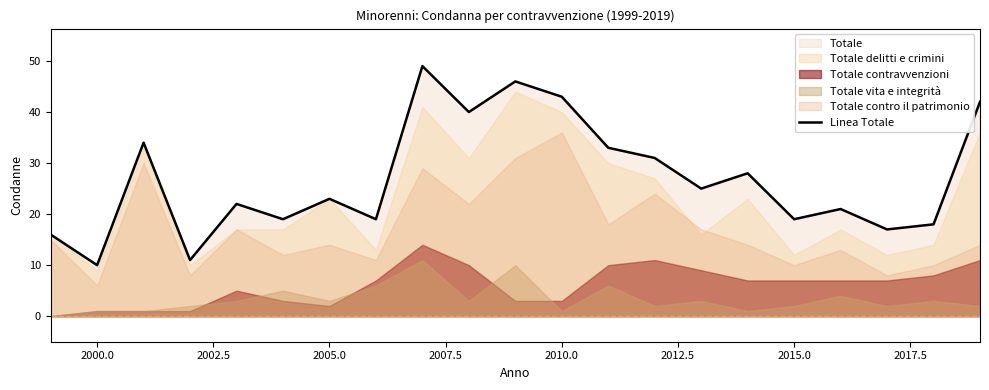

What is the maximum value for Linea Totale?

49